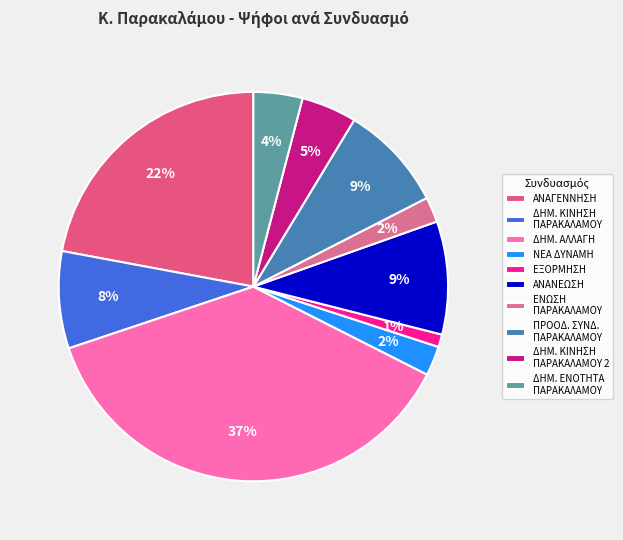

To the nearest percent, what is the average slice percentage?

10%